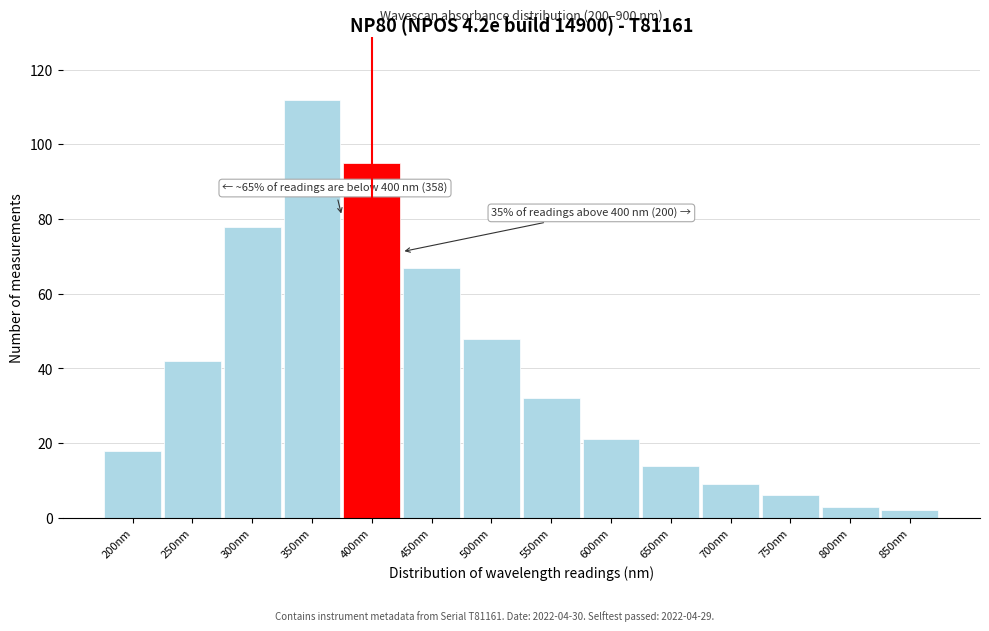

Reading left to right, what are all the values shown in this chart?

18	42	78	112	95	67	48	32	21	14	9	6	3	2